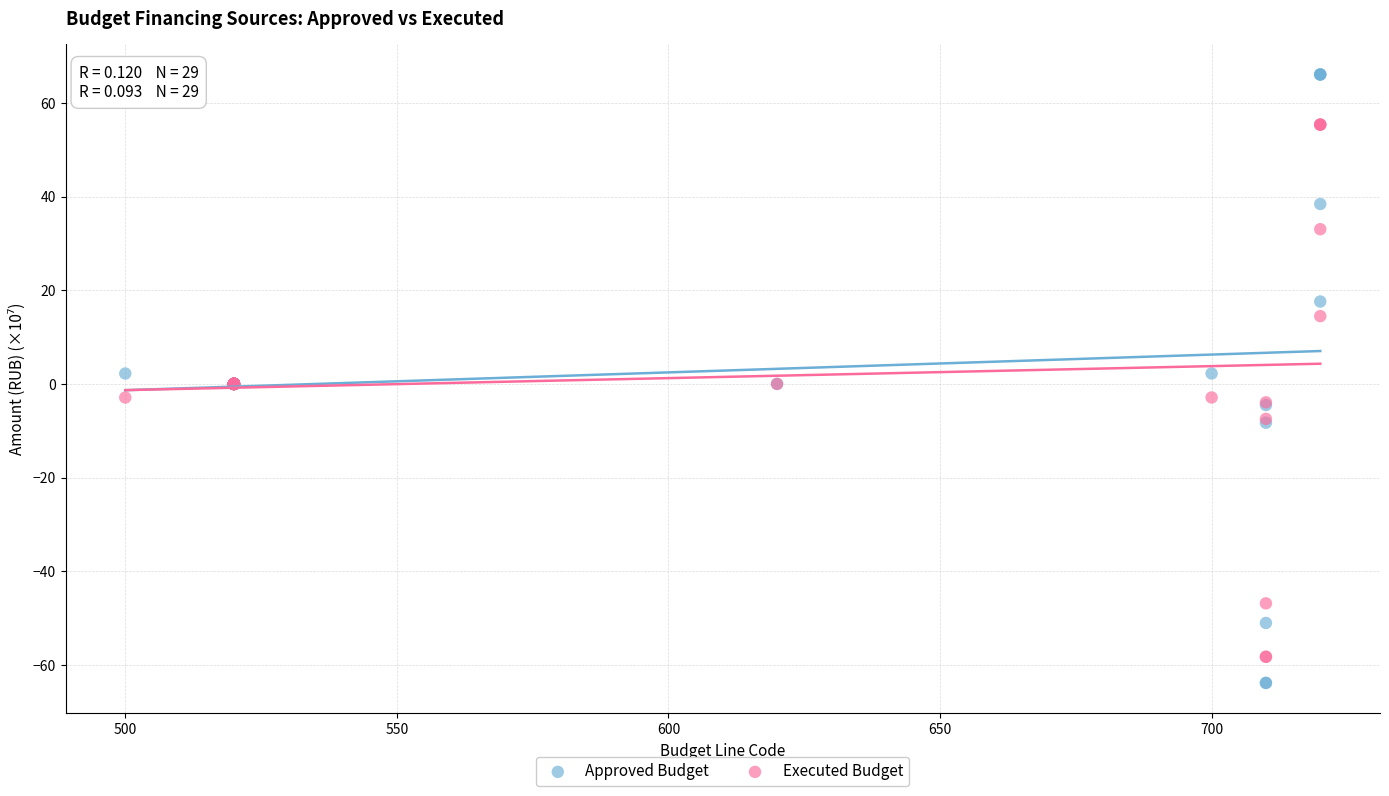

Which series has the widest spread of Y values?

Approved Budget